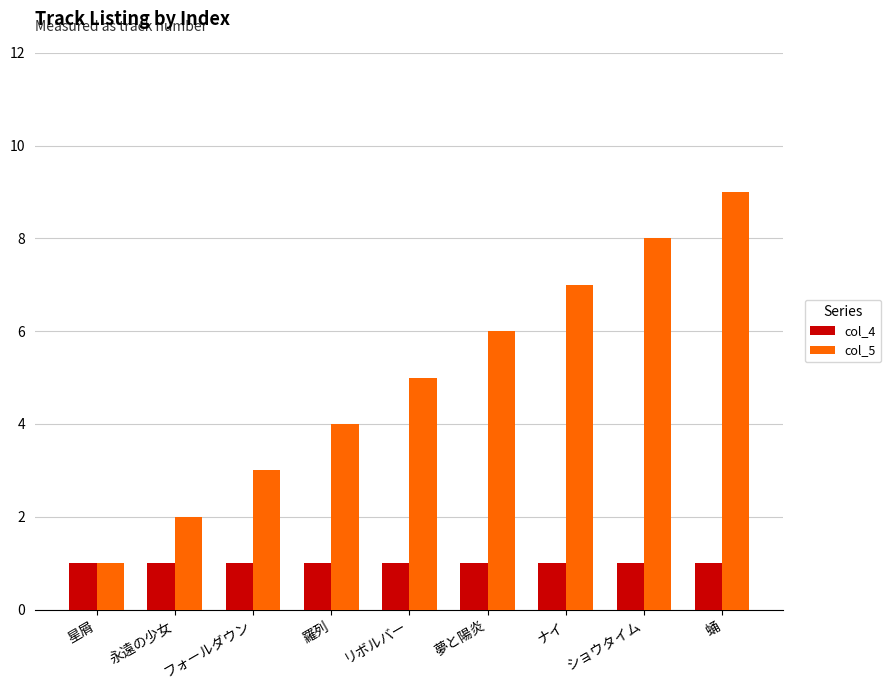

Rank the series by their average value, from lowest to highest.

col_4, col_5